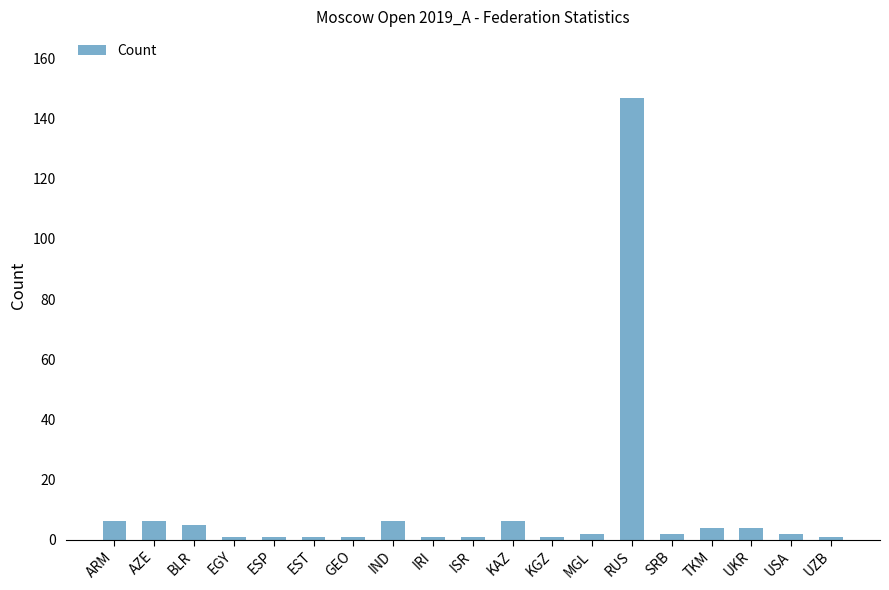

What is the change in value from KGZ to USA?

+1